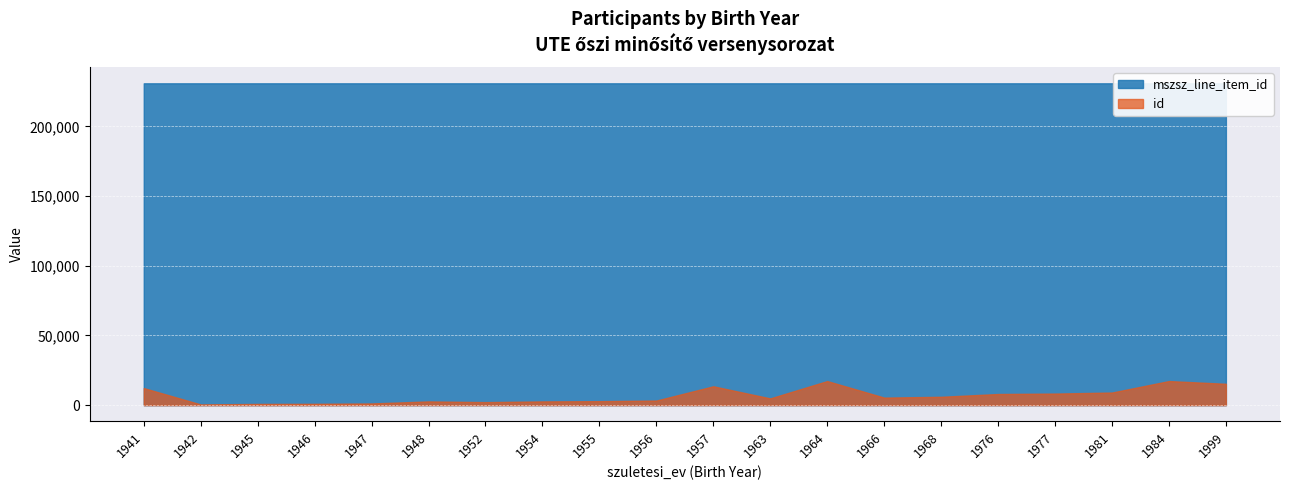

True or false: id and mszsz_line_item_id intersect in this chart.

False